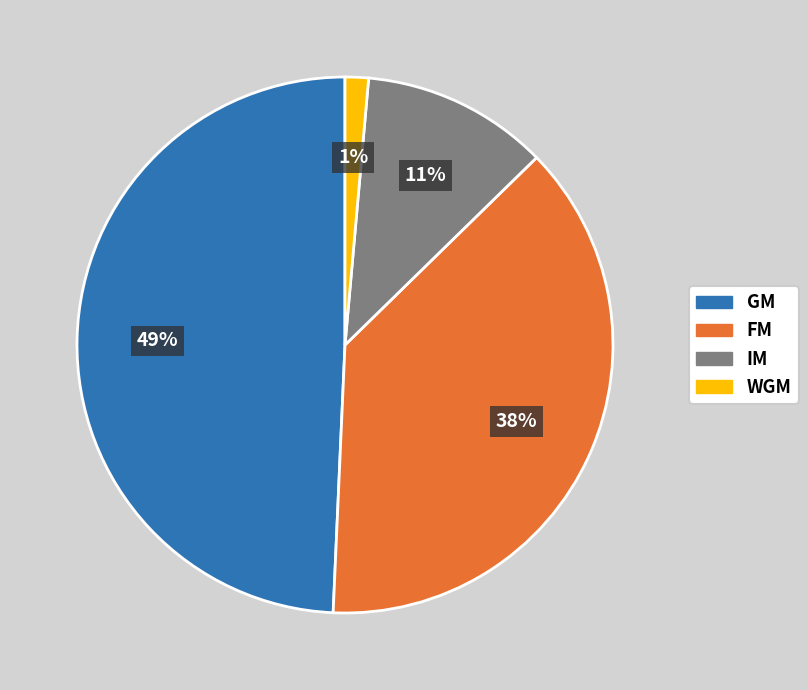

To the nearest percent, what percentage of the pie is WGM?

1%